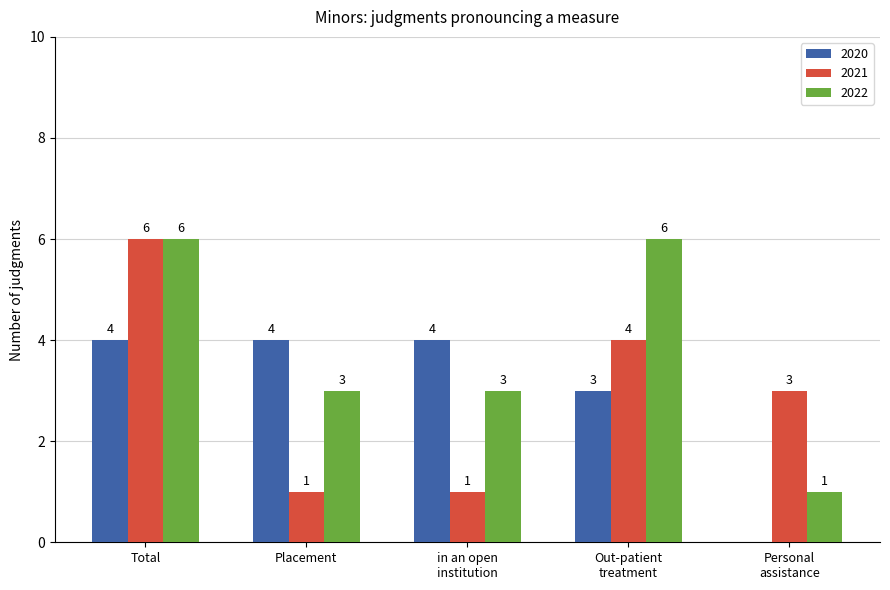

The value of 2022 at Total is 3. True or false?

False